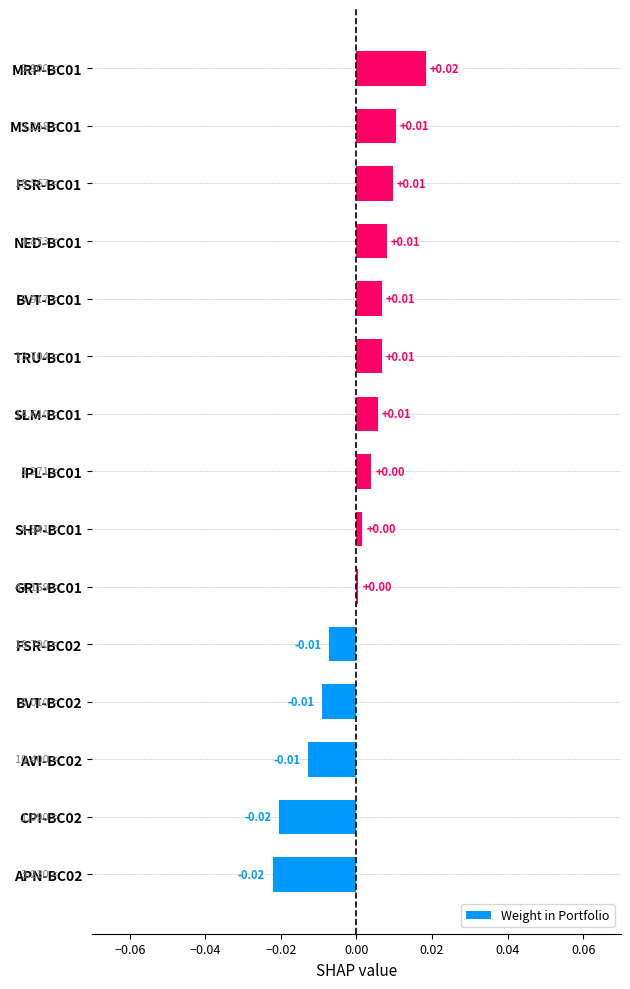

Which has a higher value, IPL-BC01 or TRU-BC01?

TRU-BC01